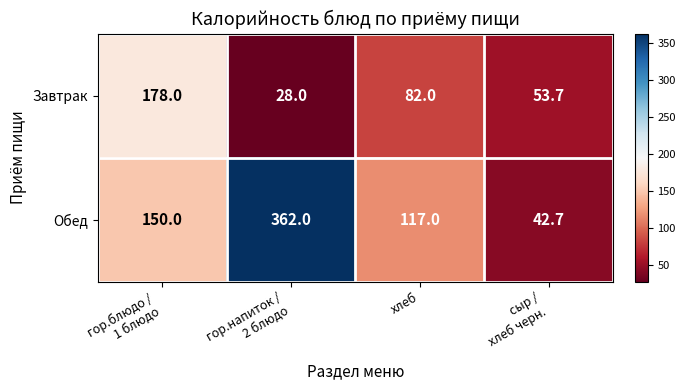

What is the total value across all series at хлеб?

199.0